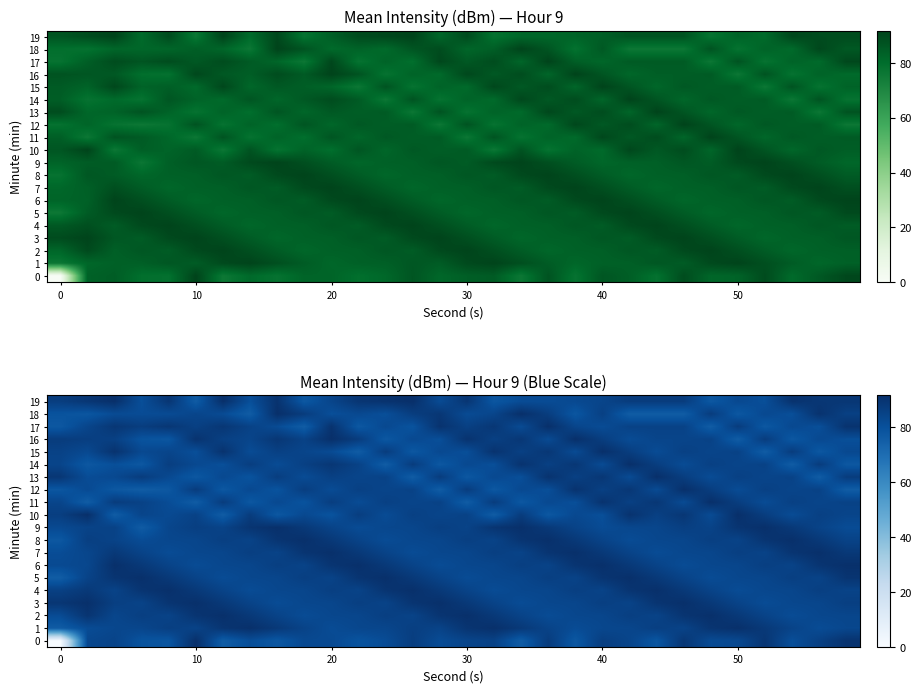

What is the average value of the row_15 series?

84.1